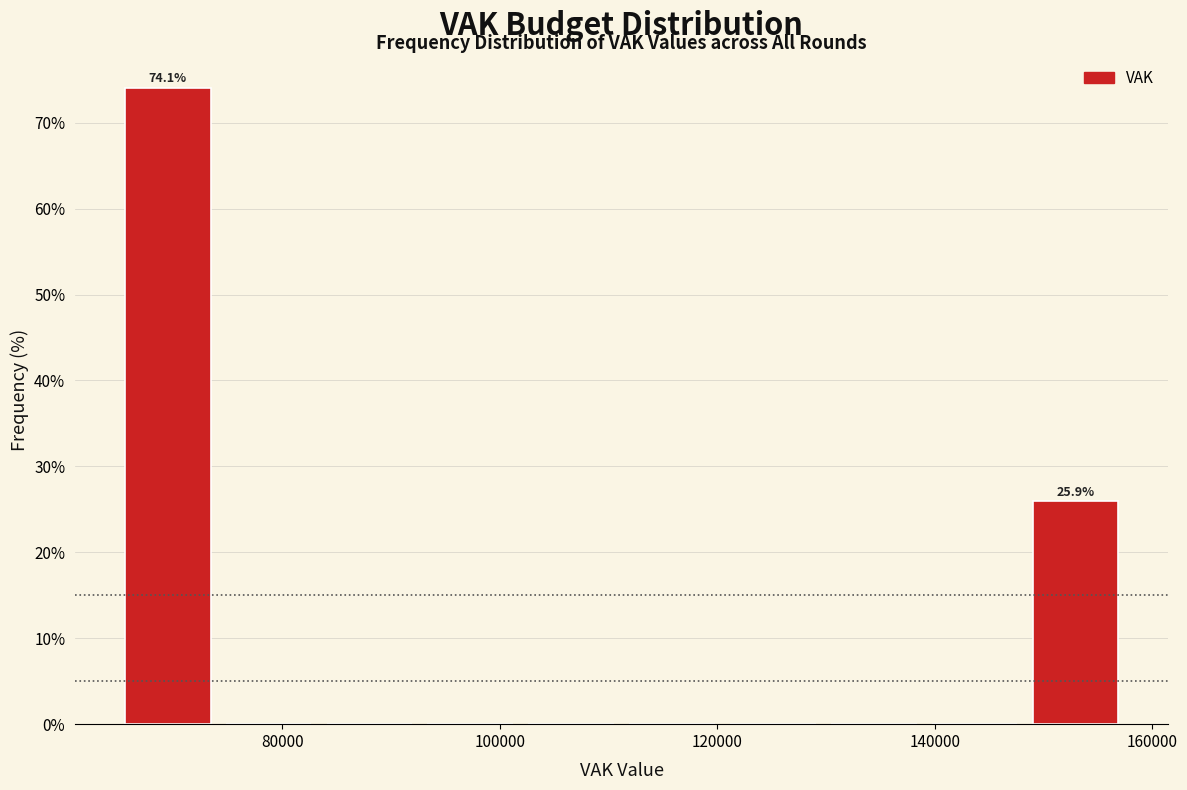

Which range on the x-axis has the tallest bar?

64000 to 74000